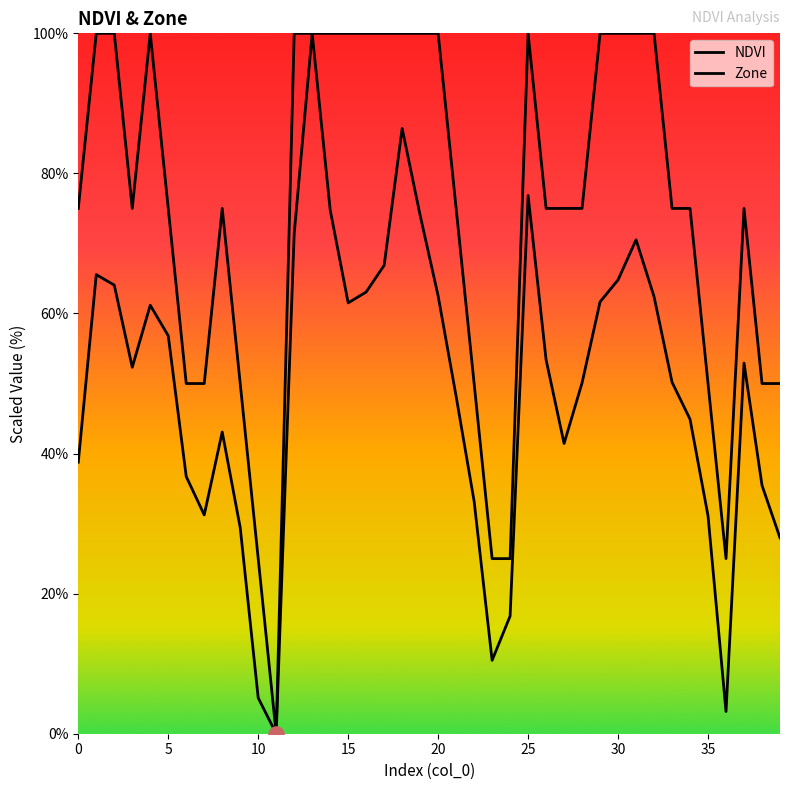

At which category is the sum across all series the highest?

13